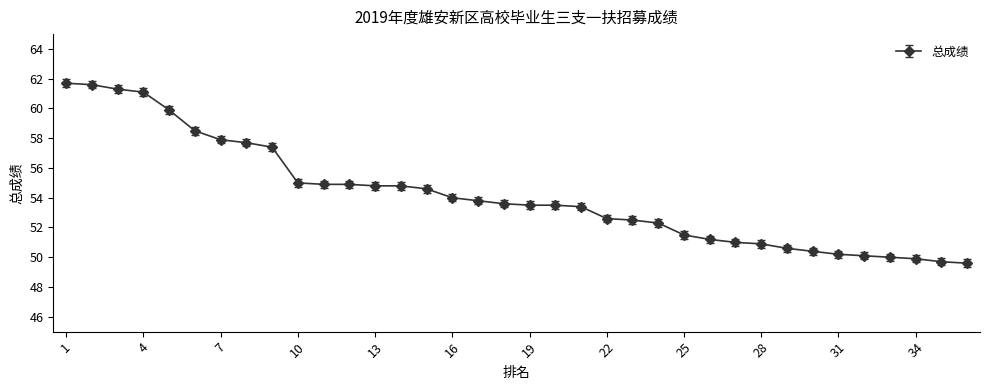

What is the difference between the maximum and minimum values?

12.1